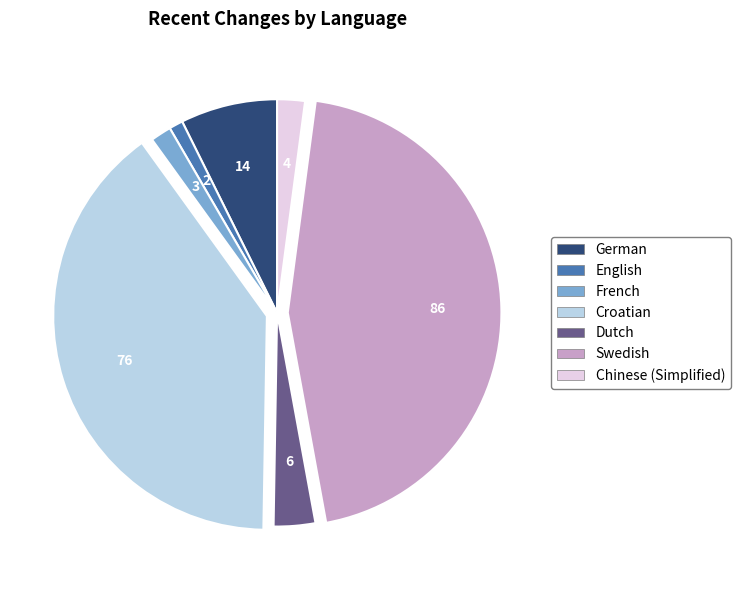

True or false: French accounts for 2% of the total.

True